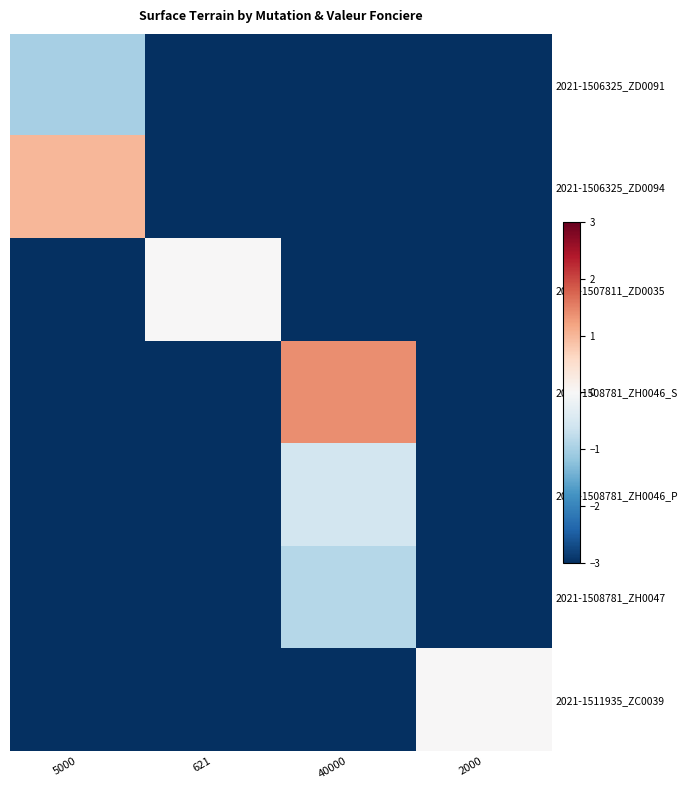

At how many categories does at least one series exceed -3?

4